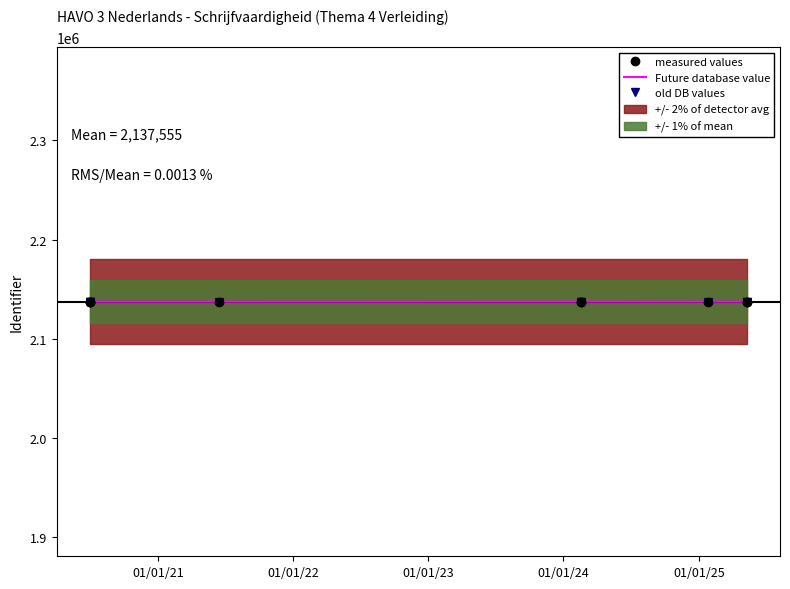

The value of measured values at 01/01/22 is 2137541.0. True or false?

True